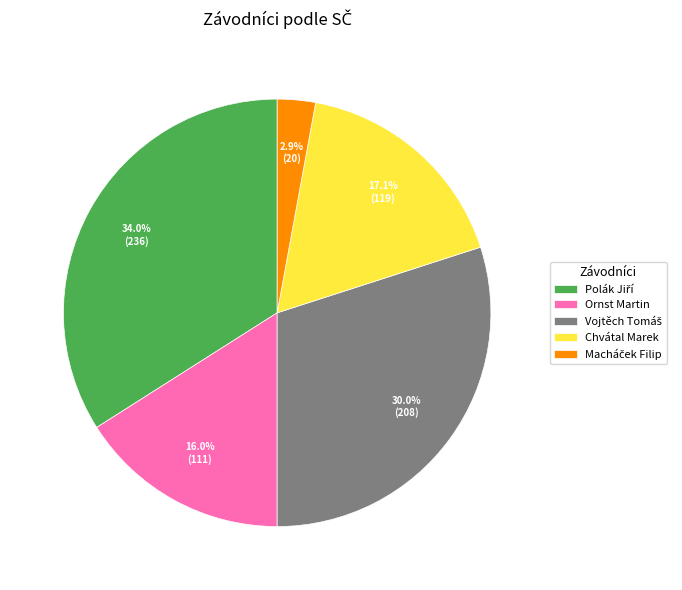

Is there any slice that represents more than half of the pie?

No